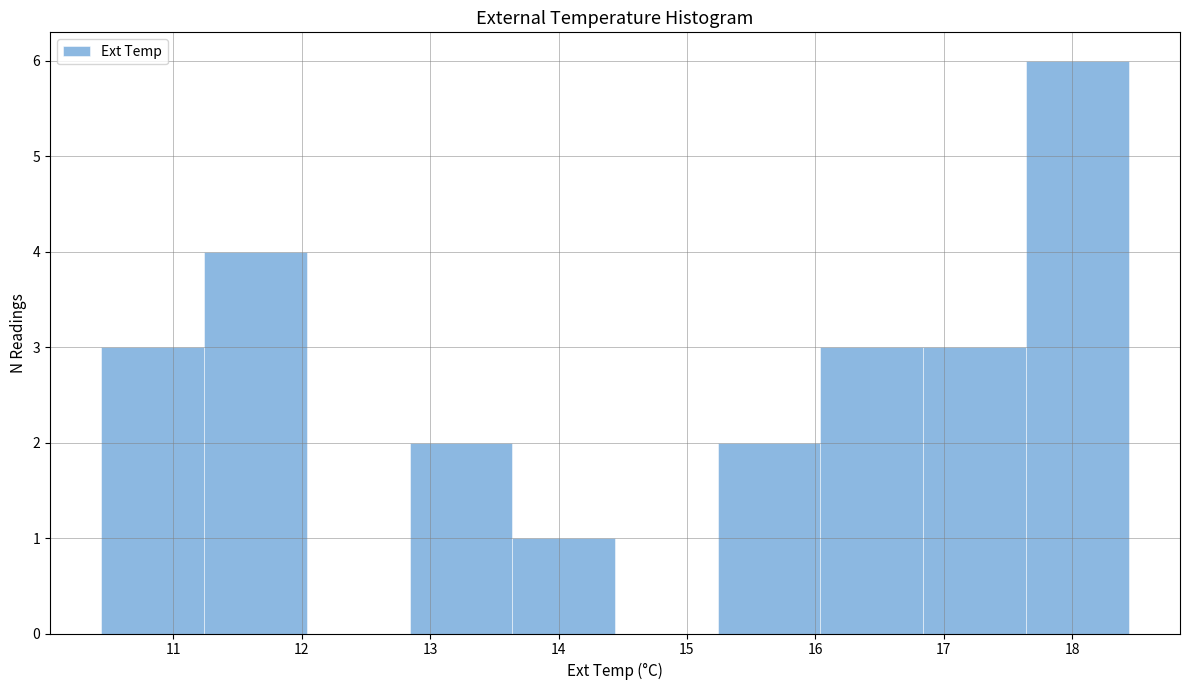

Over which range of the x-axis is the bar tallest?

17.64 to 18.44